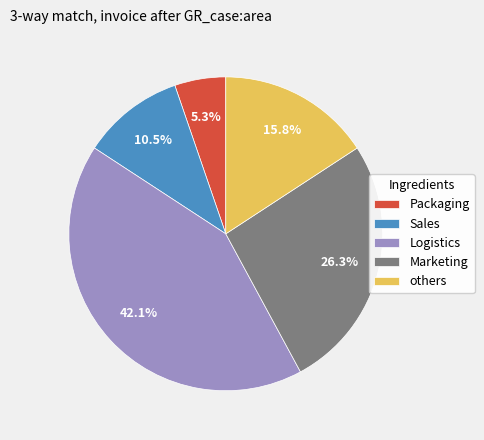

Which has a higher value, Marketing or others?

Marketing